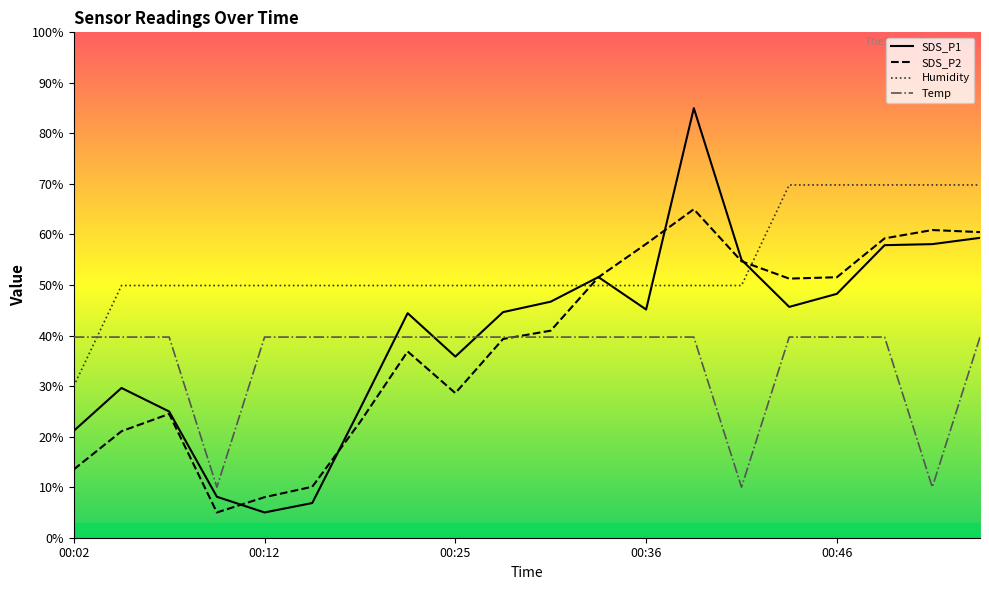

The value of SDS_P1 at 00:02 is 21.1. True or false?

True